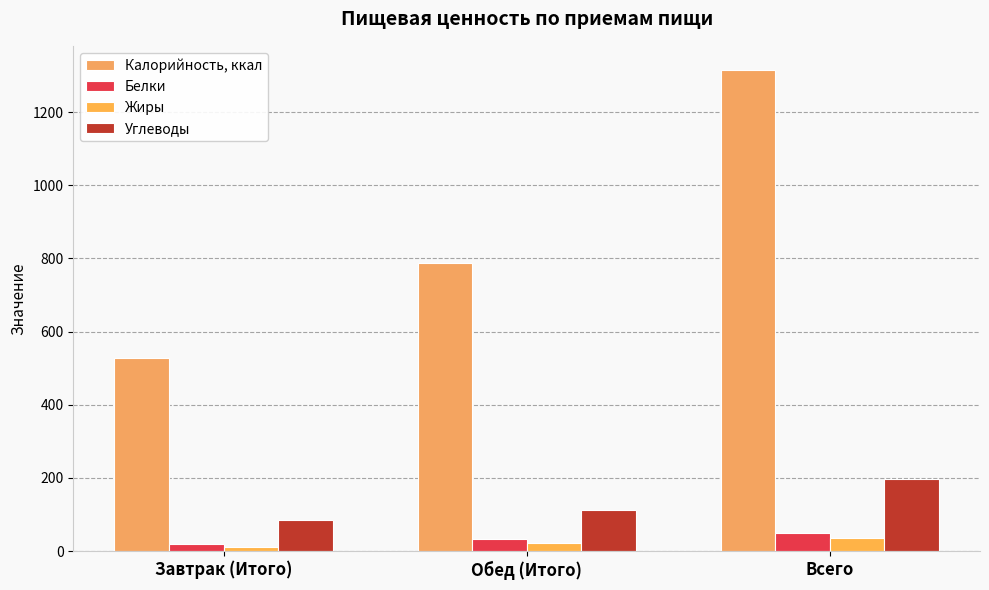

What is the average value of the Калорийность, ккал series?

876.8